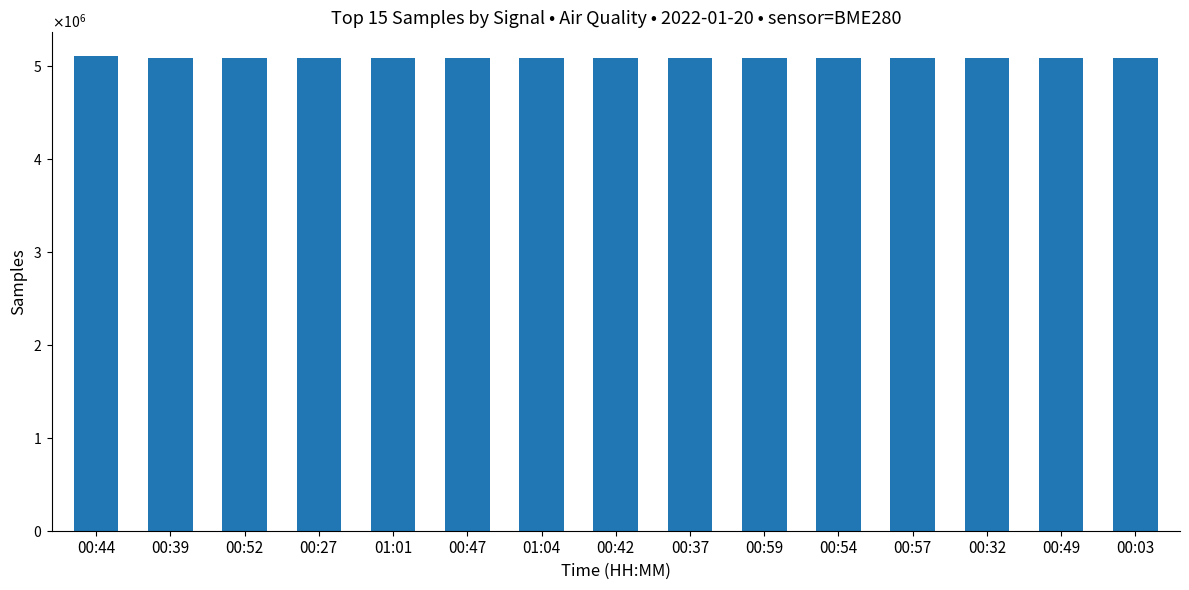

True or false: the data shows 8277350 at 00:03.

False